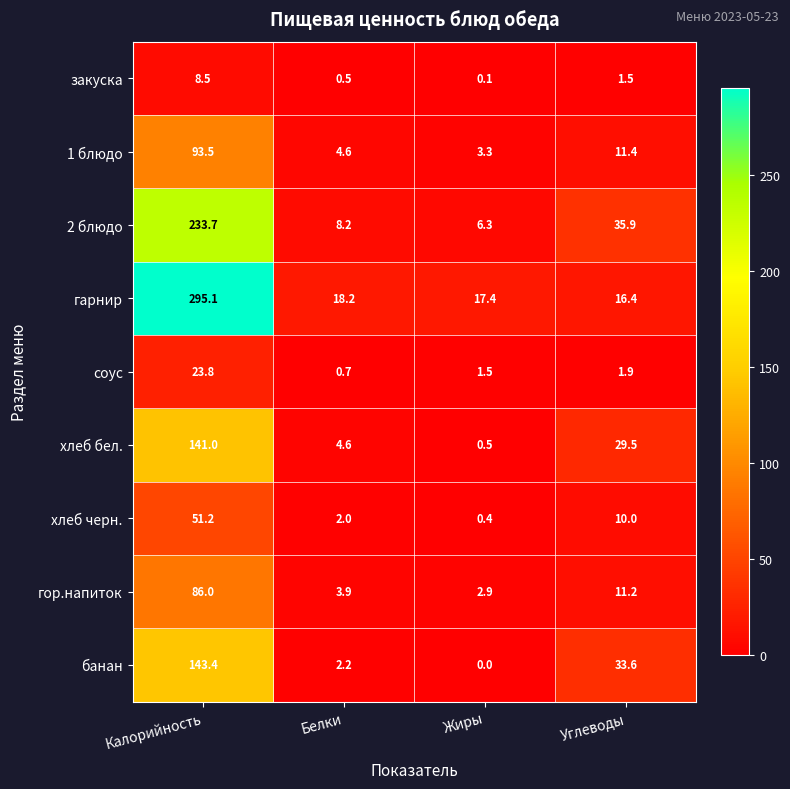

Rank the series by their maximum value, from lowest to highest.

закуска, соус, хлеб черн., гор.напиток, 1 блюдо, хлеб бел., банан, 2 блюдо, гарнир